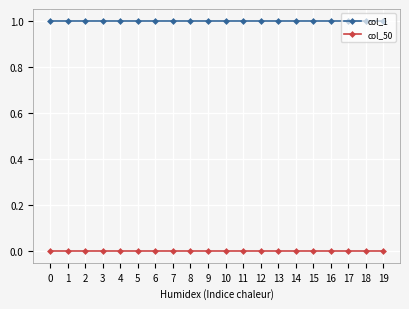

The col_1 series shows 1 at 2. True or false?

True